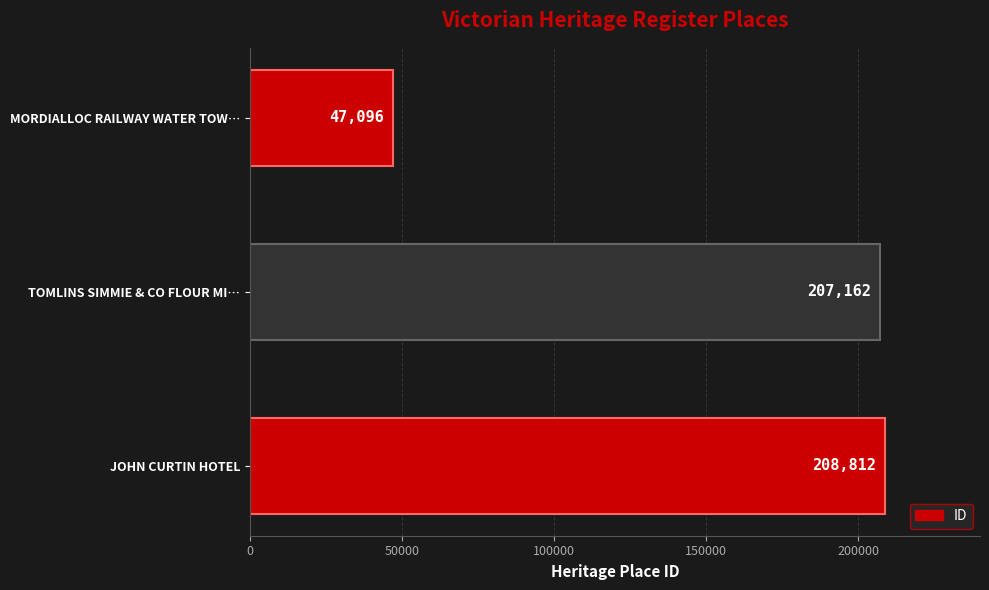

List the labels in order of value, largest first.

JOHN CURTIN HOTEL, TOMLINS SIMMIE & CO FLOUR MI…, MORDIALLOC RAILWAY WATER TOW…